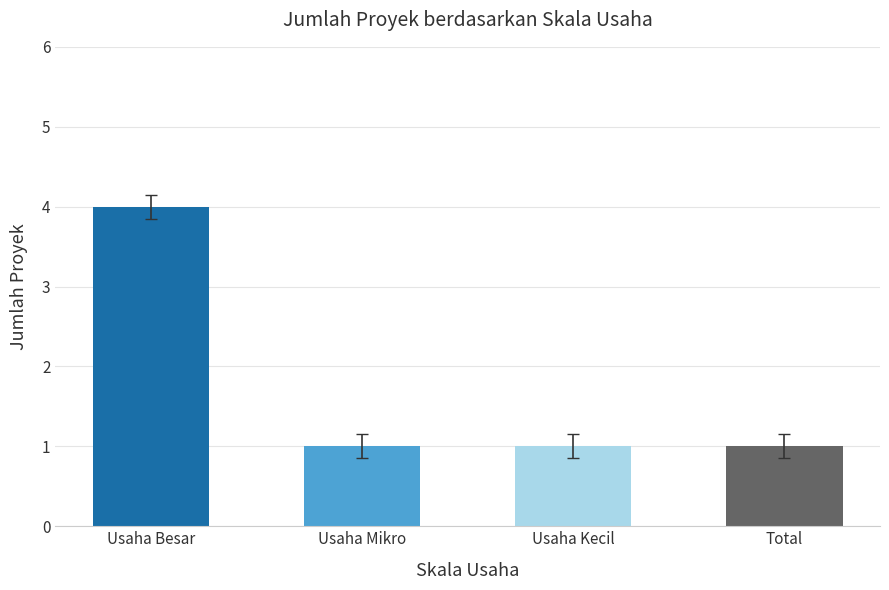

Reading left to right, list all the values displayed in this chart.

4	1	1	1